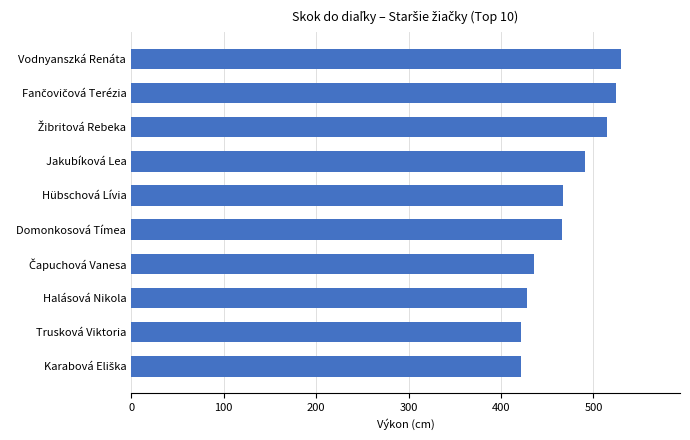

Approximately how many times larger is the value at Domonkosová Tímea compared to Jakubíková Lea?

0.9